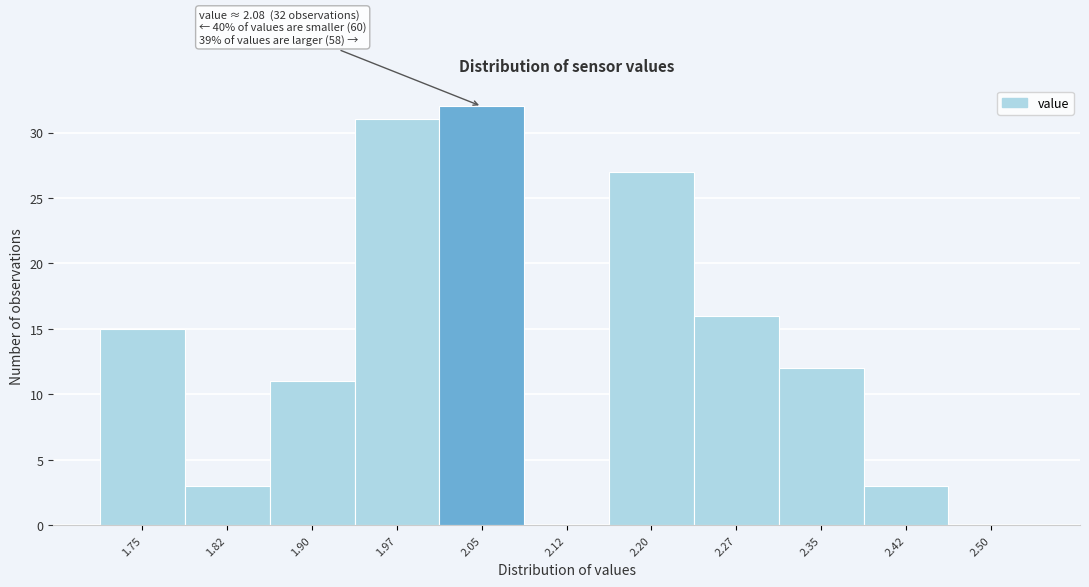

Reading left to right, transcribe all the data shown in this chart.

1.75=15	1.82=3	1.90=11	1.97=31	2.05=32	2.12=0	2.20=27	2.27=16	2.35=12	2.42=3	2.50=0